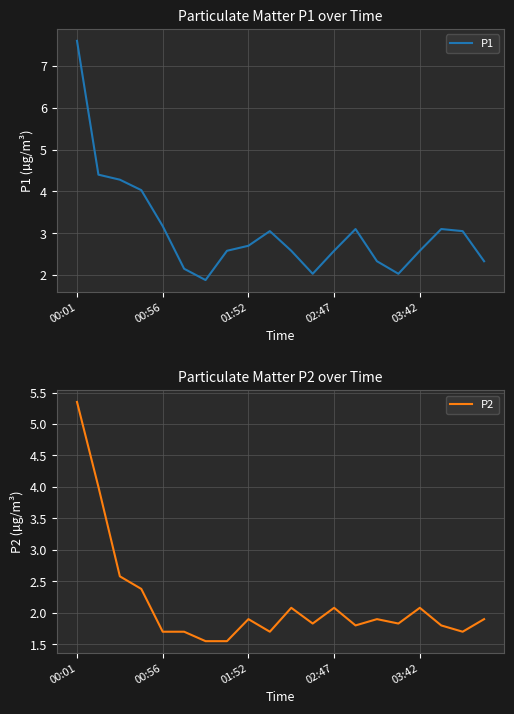

What is the maximum value for P2?

5.3